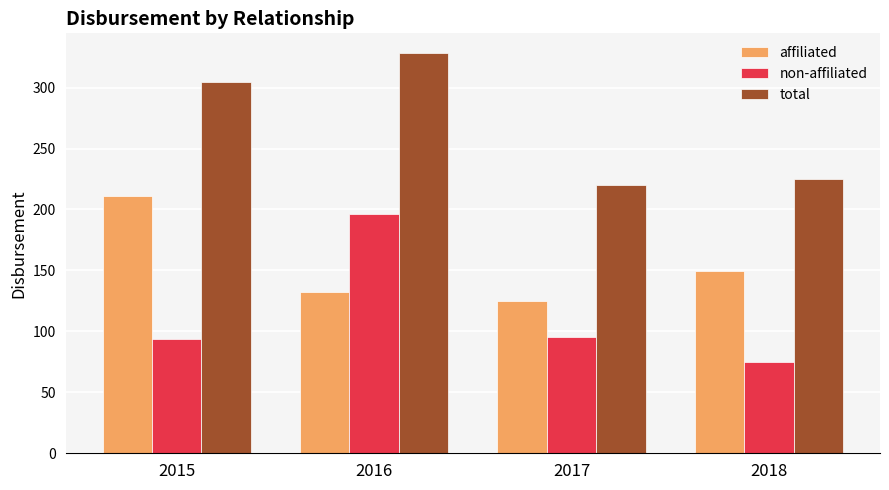

Rank the series by their average value, from highest to lowest.

total, affiliated, non-affiliated